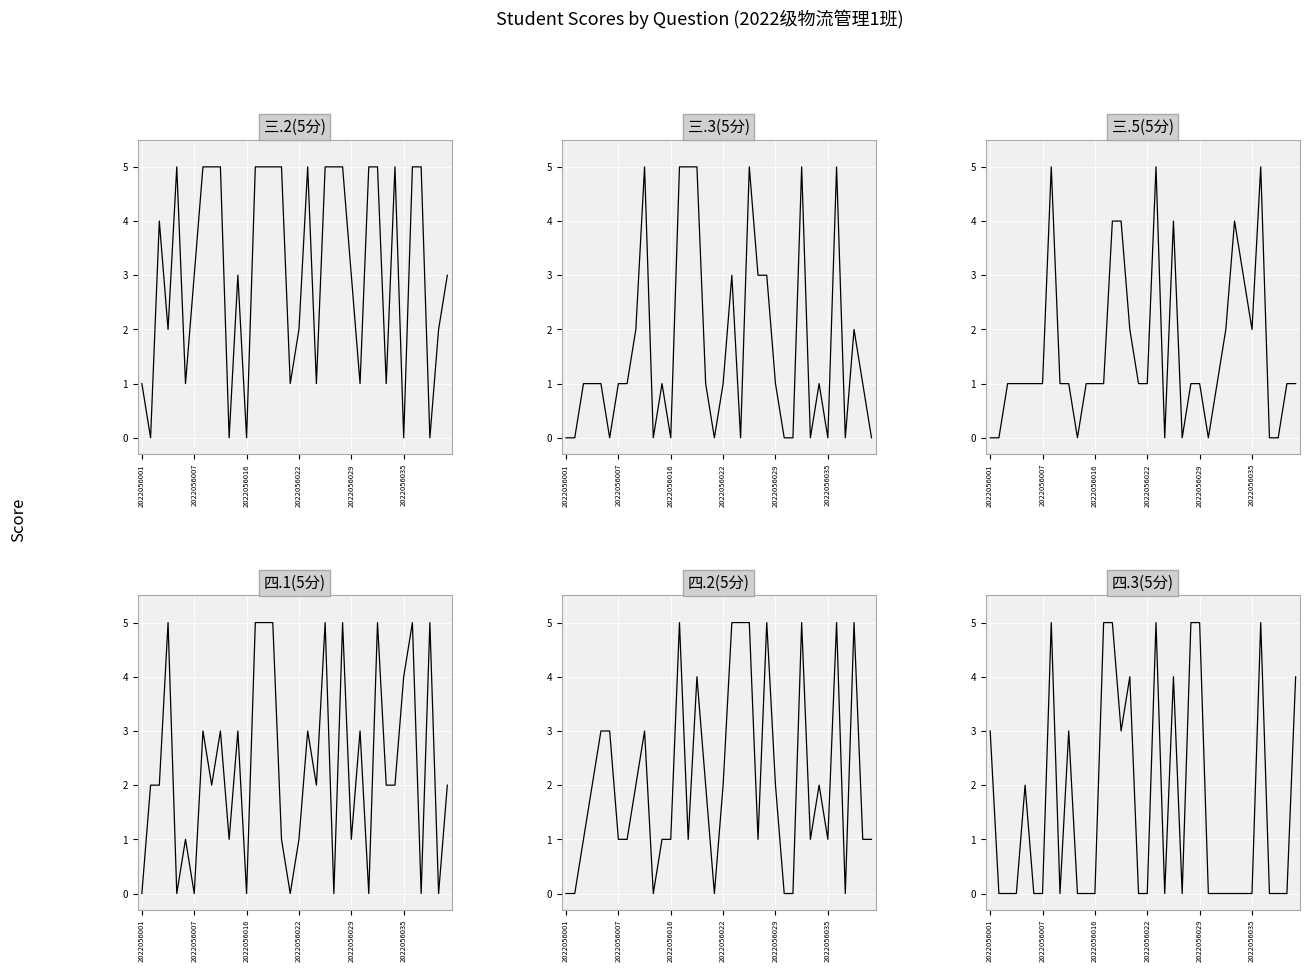

True or false: 四.3(5分) has more than 0 interior local peaks.

True